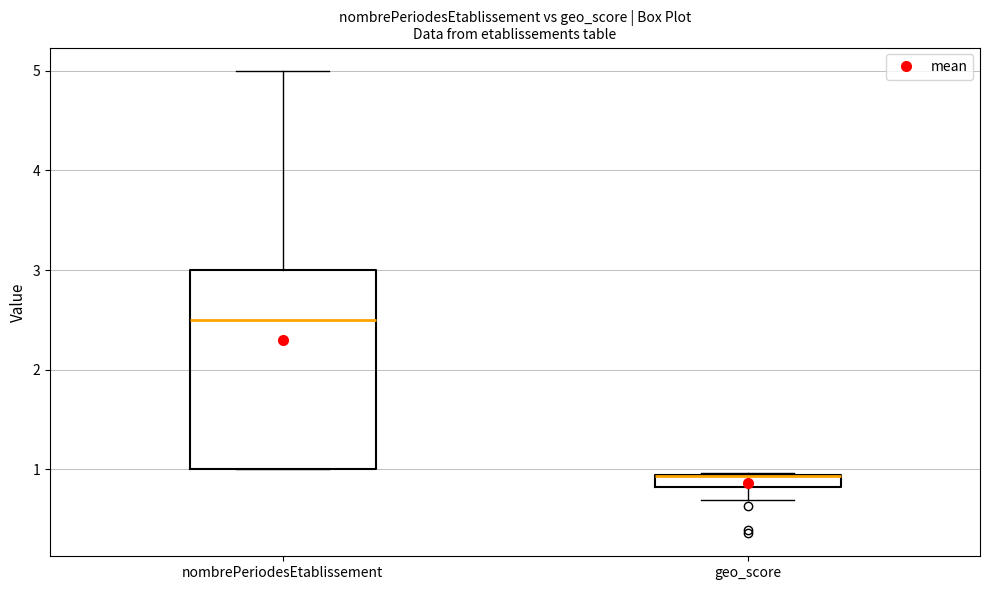

Comparing the boxes themselves (not the whiskers), which one is the tallest?

nombrePeriodesEtablissement